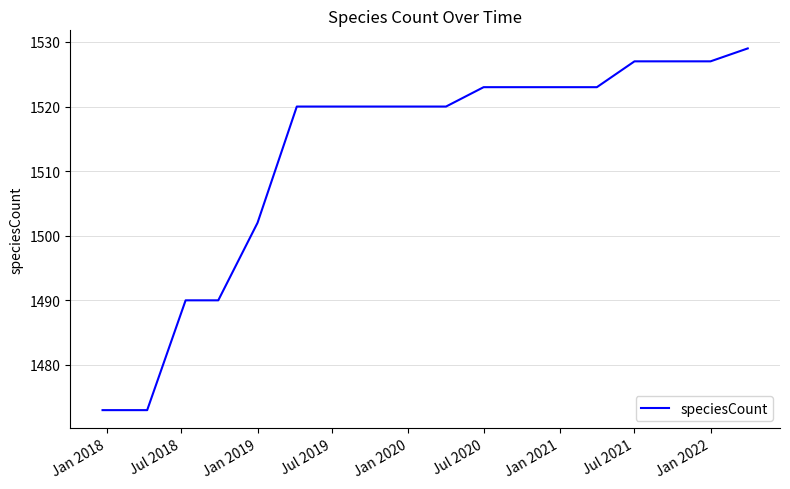

What is the greatest value displayed?

1529